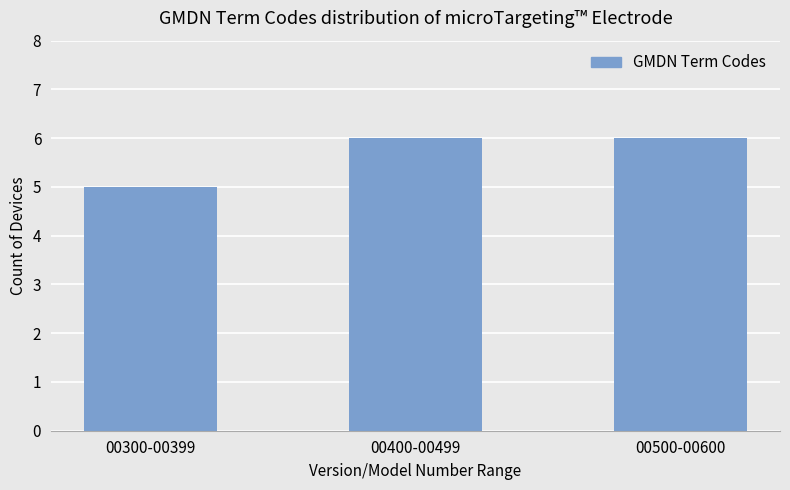

What is the maximum value shown in the chart?

6